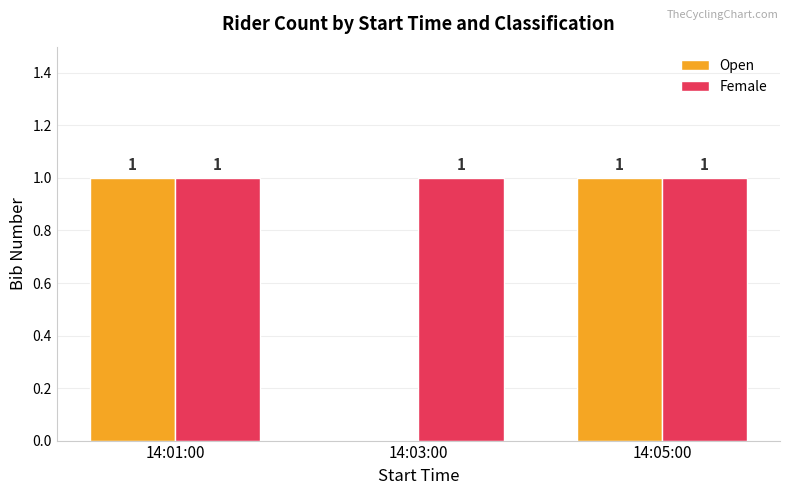

The value of Open at 14:03:00 is -1. True or false?

False